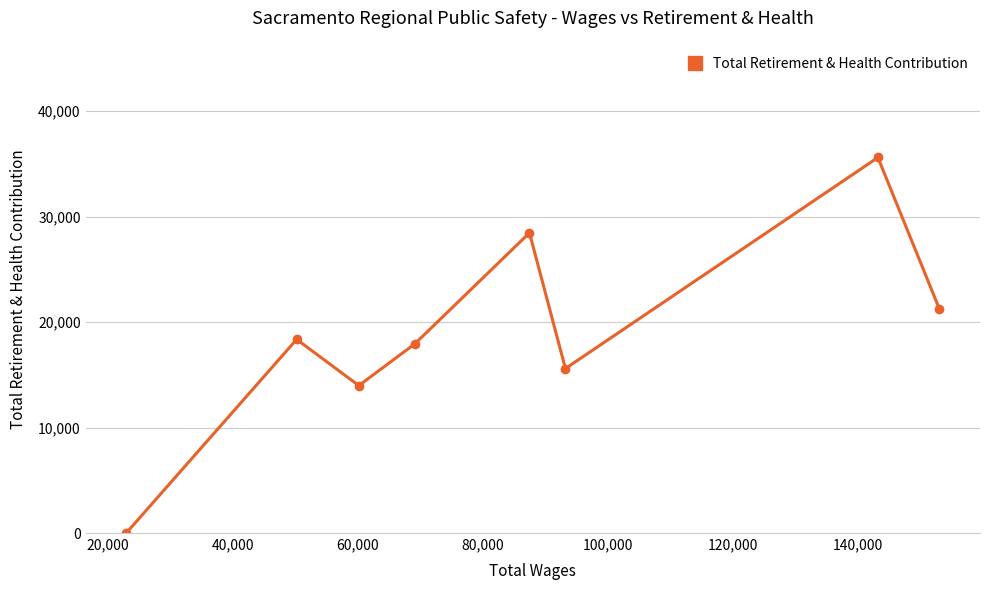

What is the maximum value shown in the chart?

35597